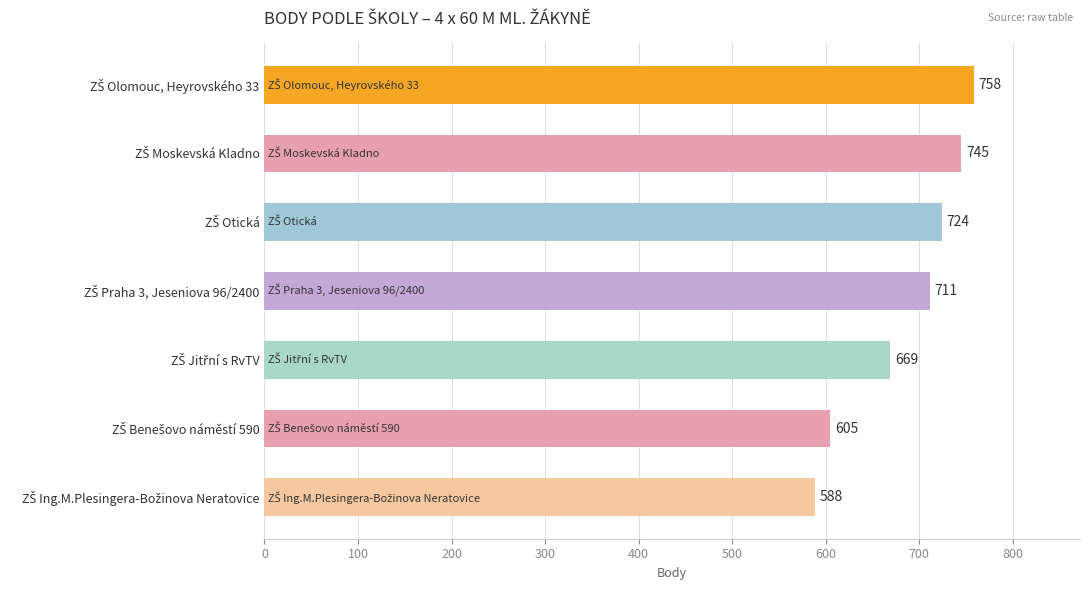

What is the average value?

686